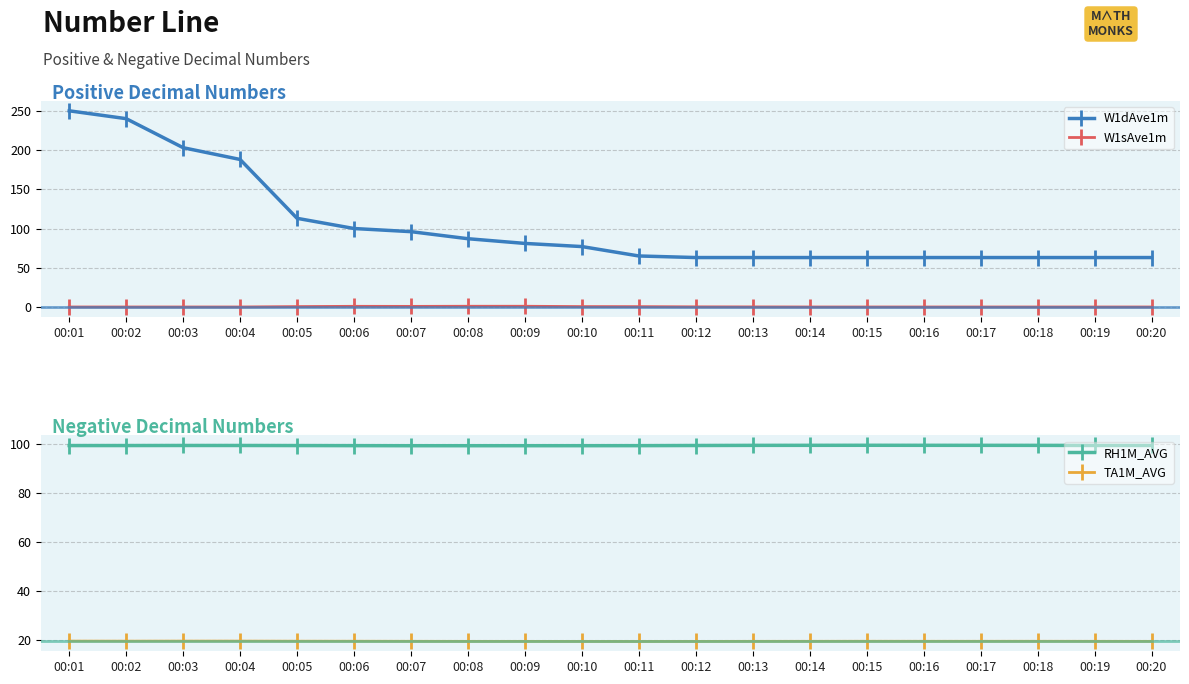

Reading left to right, what are all the values shown in this chart?

W1dAve1m: 250.0	240.0	203.0	188.0	113.0	100.0	96.0	87.0	81.0	77.0	65.0	63.0	63.0	63.0	63.0	63.0	63.0	63.0	63.0	63.0
W1sAve1m: 0.0	0.0	0.0	0.0	0.5	0.9	0.8	0.9	0.9	0.5	0.4	0.2	0.1	0.0	0.0	0.0	0.0	0.0	0.0	0.0
RH1M_AVG: 99.5	99.5	99.5	99.5	99.5	99.4	99.4	99.4	99.4	99.4	99.4	99.5	99.6	99.6	99.6	99.6	99.6	99.6	99.5	99.5
TA1M_AVG: 19.6	19.6	19.6	19.6	19.5	19.5	19.5	19.5	19.5	19.5	19.4	19.5	19.5	19.5	19.5	19.5	19.5	19.5	19.5	19.5